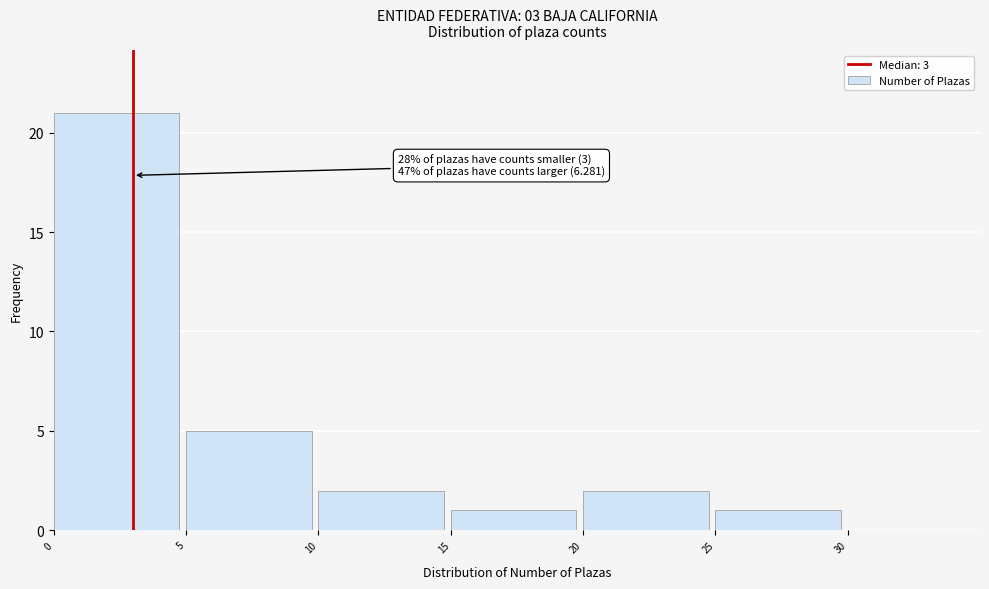

Which range on the x-axis has the tallest bar?

0 to 5